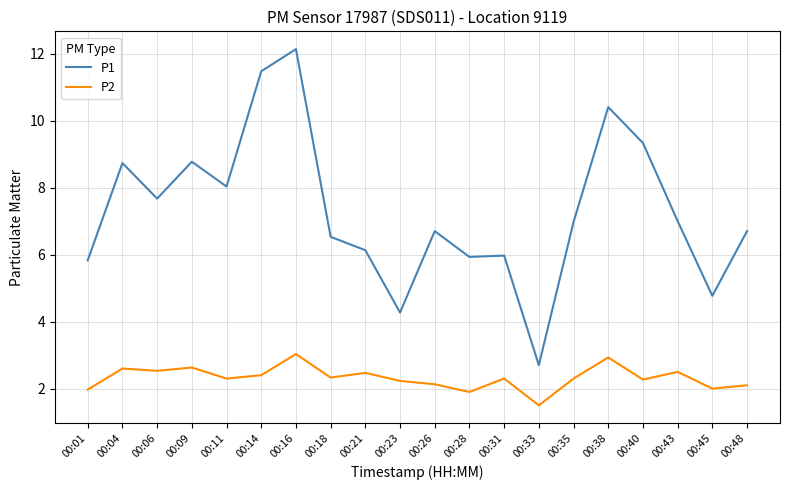

Which series has the largest range (max minus min)?

P1